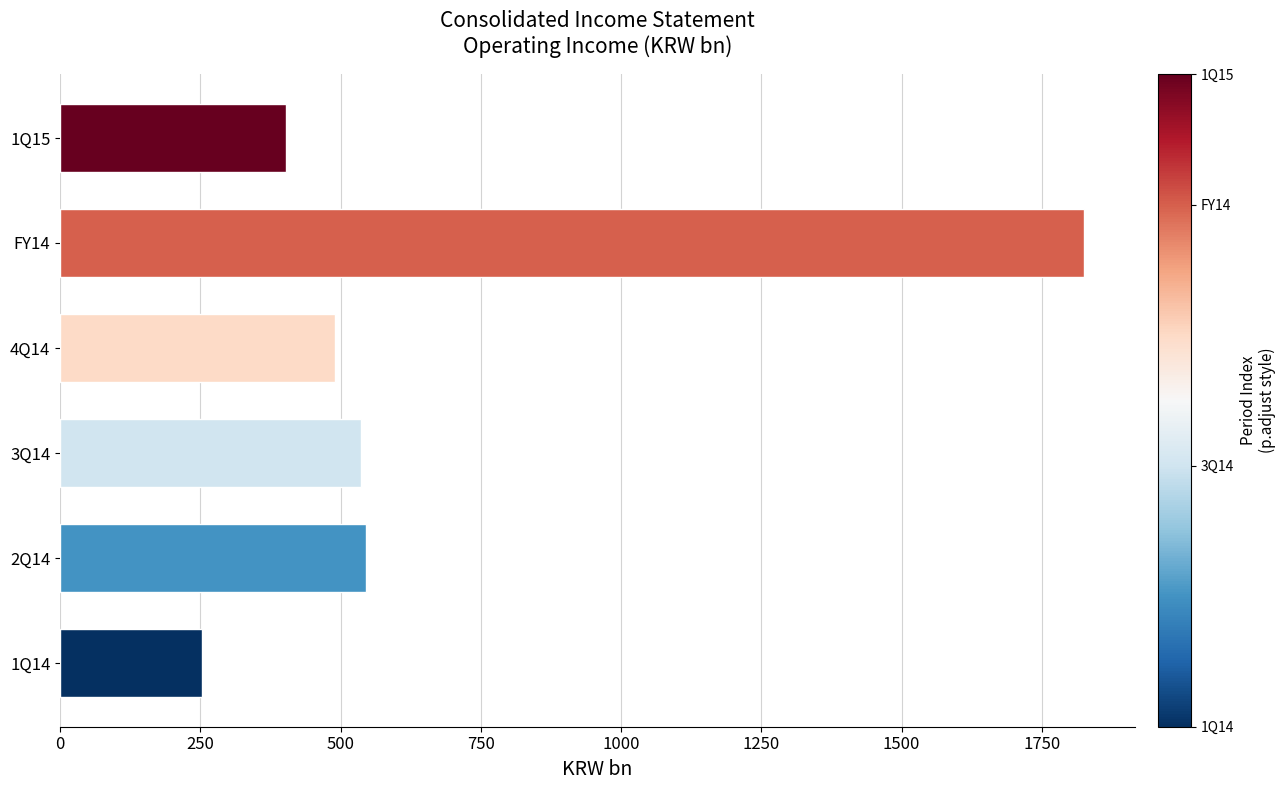

What is the minimum value shown in the chart?

252.4